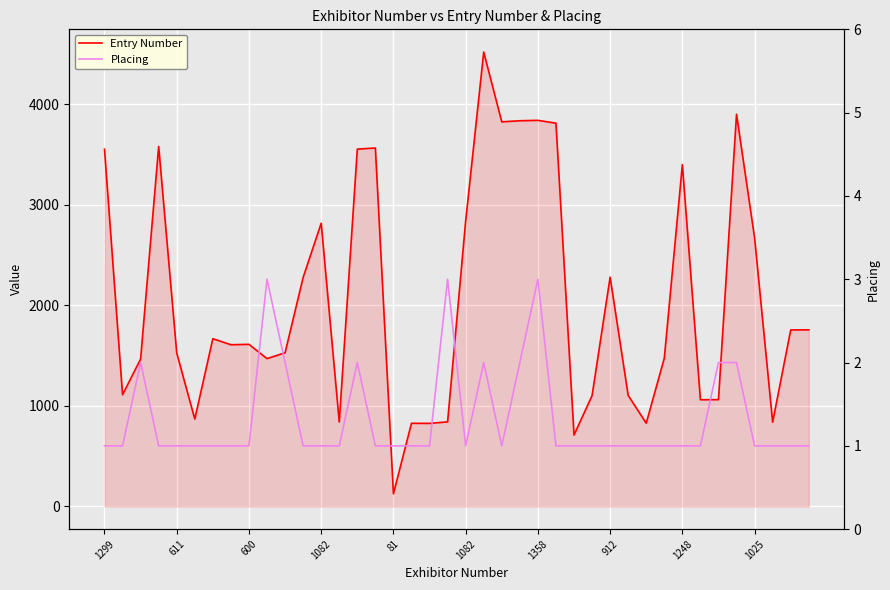

What is the sum of the Placing values at 600 and 1299?

2